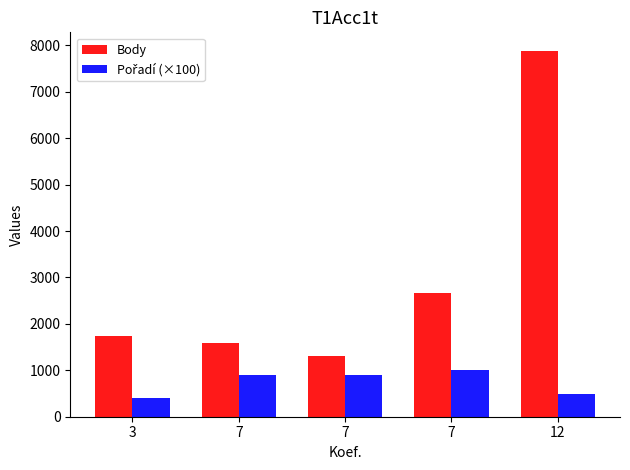

Count the number of data series in this chart.

2